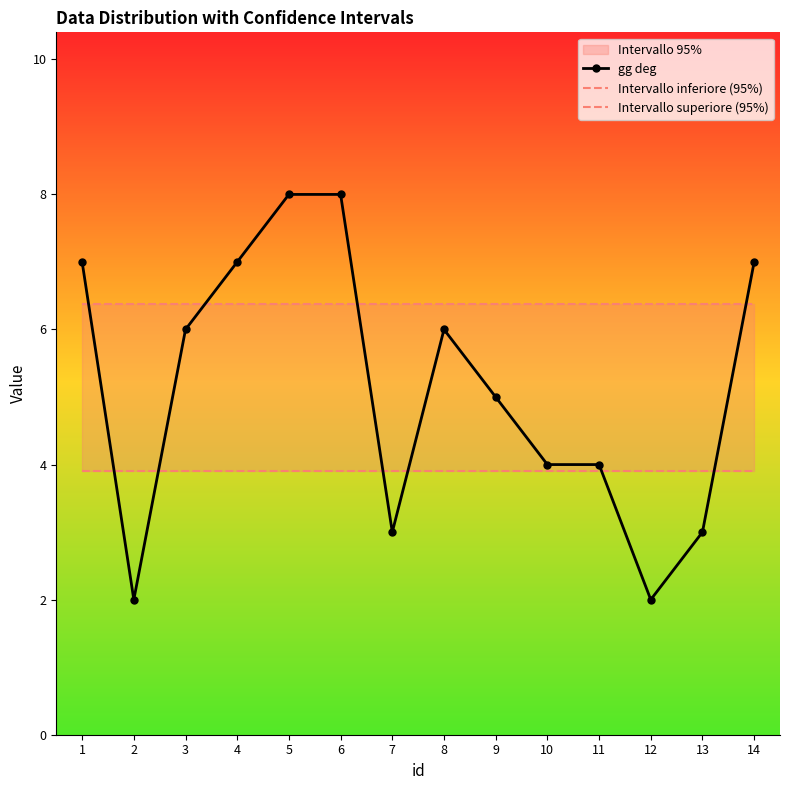

What is the difference between the maximum and minimum values in the gg deg series?

6